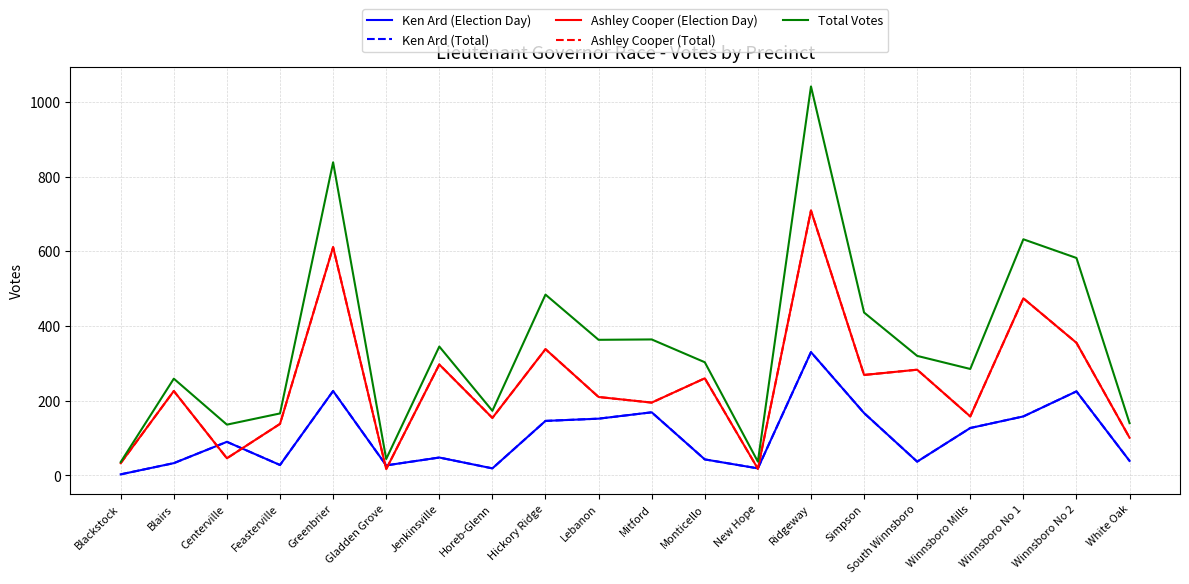

Which series has the largest total across all categories?

Total Votes